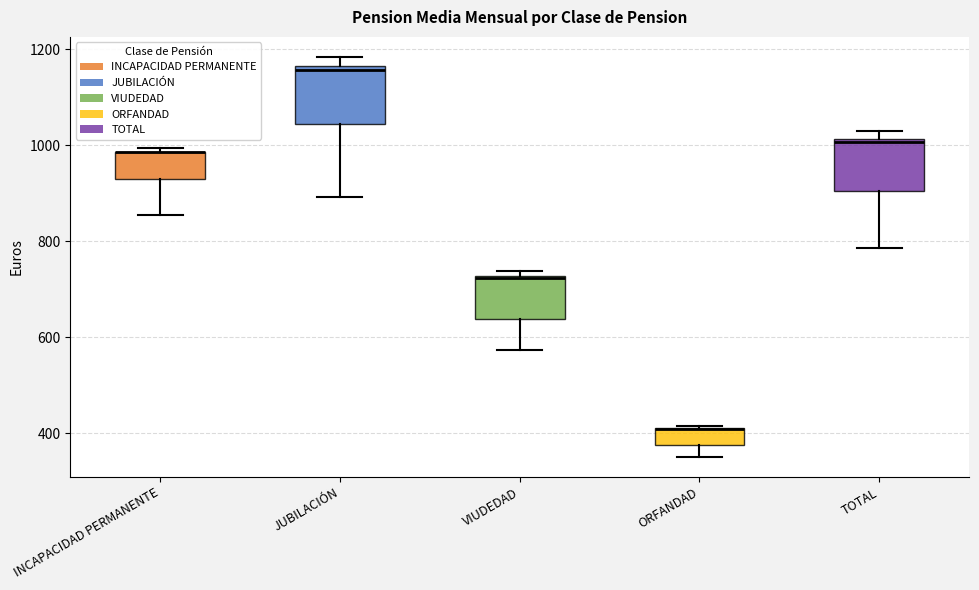

Where is the lower edge of the box for ORFANDAD on the y-axis? The values are not printed on the chart, so give them approximately, as read against the axis.

380